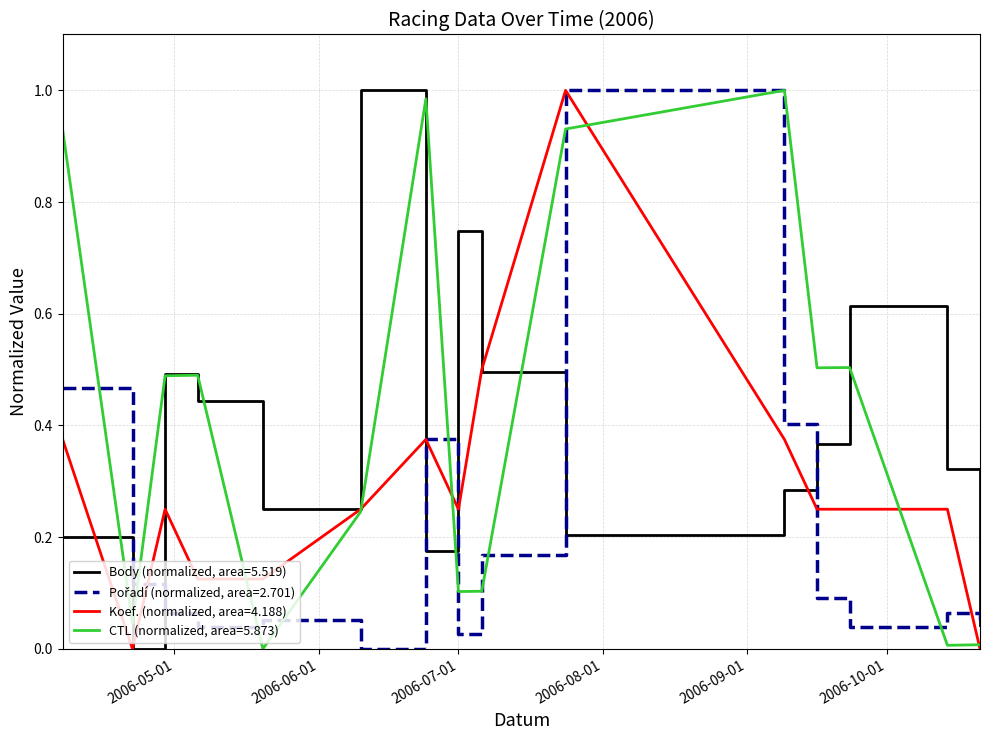

Does the chart display data point markers on the line(s)?

No